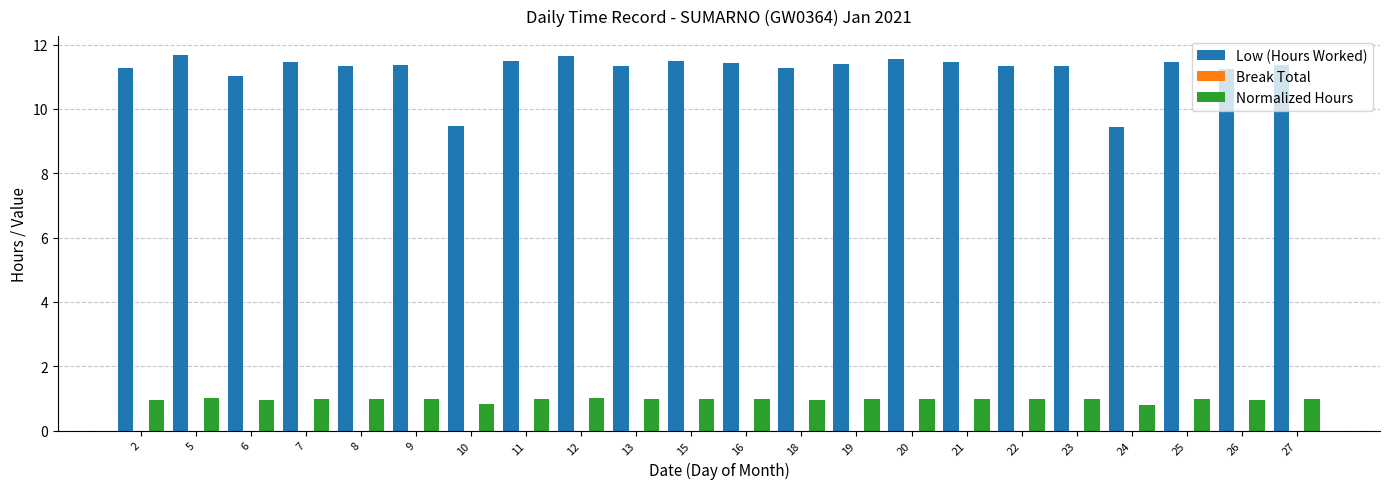

Does the chart contain stacked bars?

No